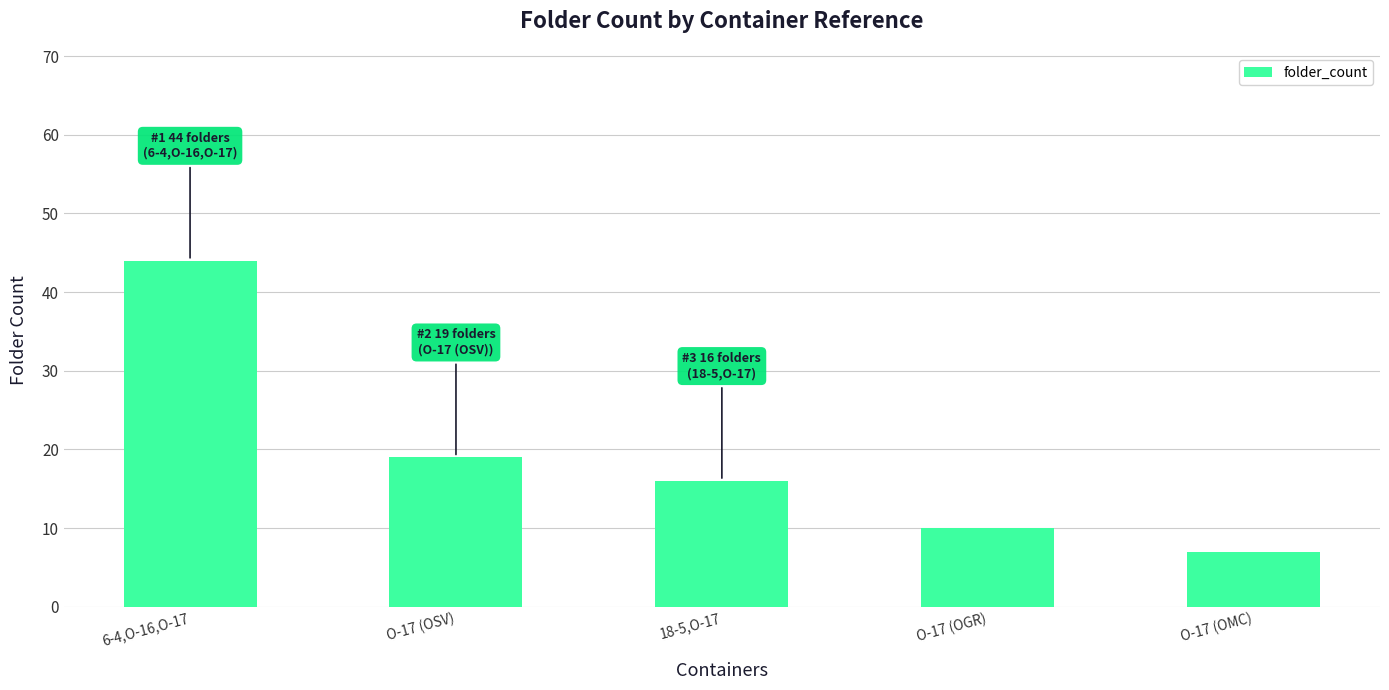

How many values are below 16?

2